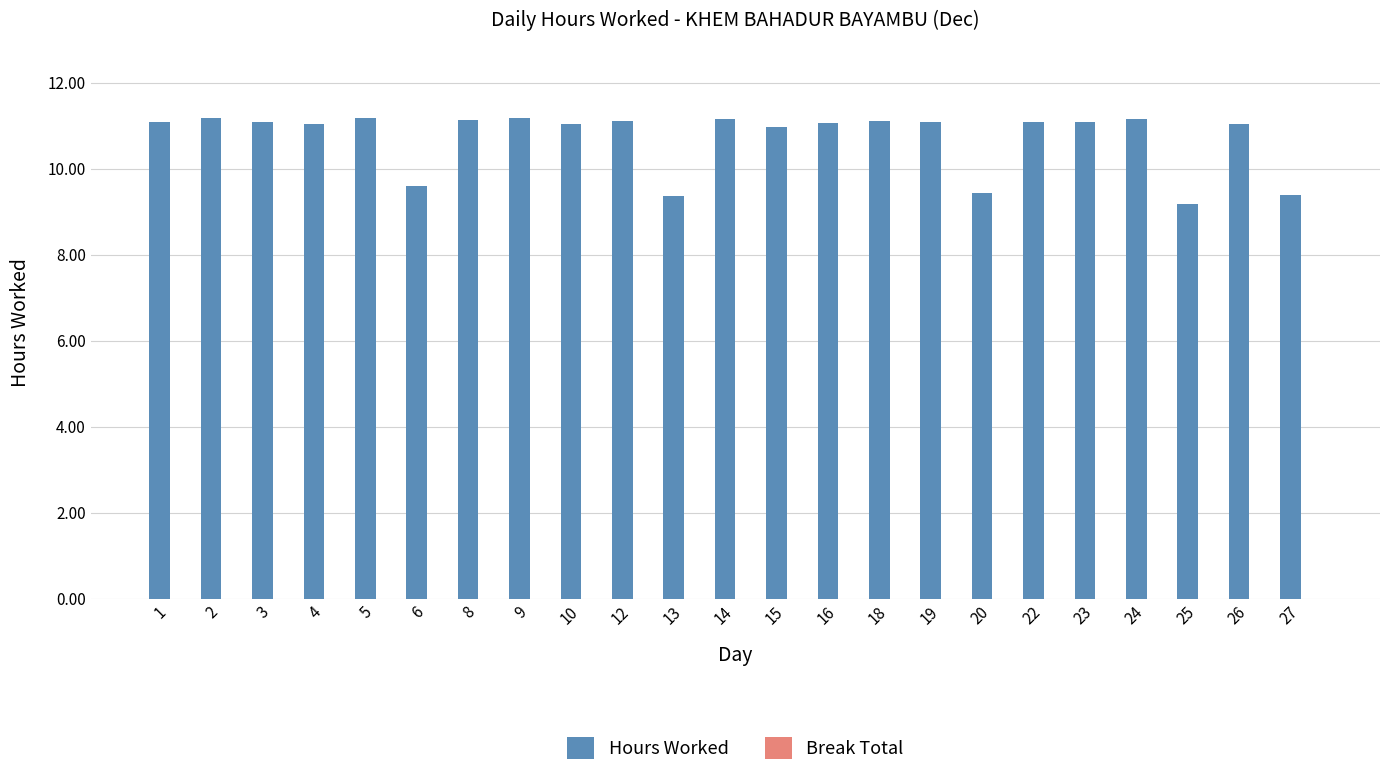

Count the number of data series in this chart.

1